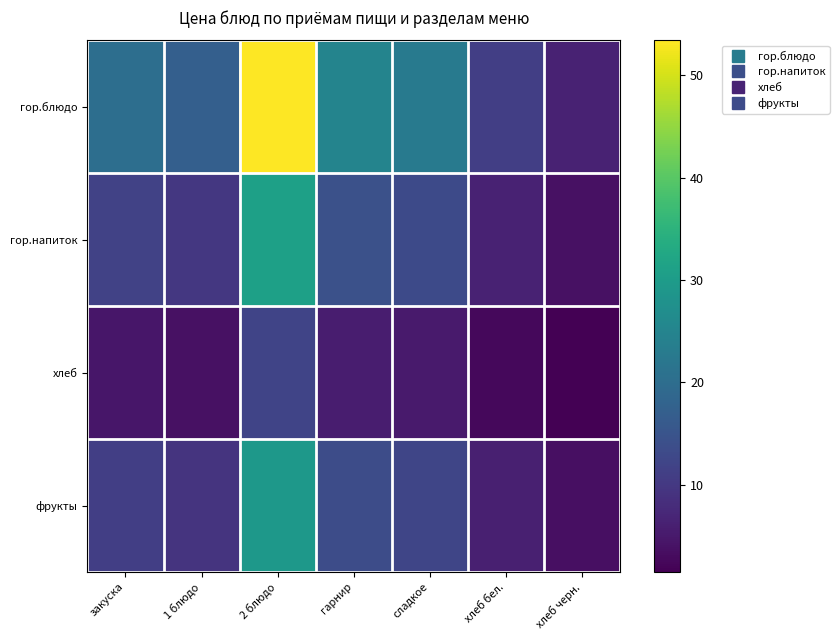

What is the spread (max minus min) of values at 1 блюдо?

13.2